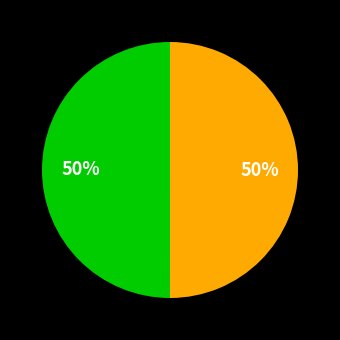

To the nearest percent, what is the average slice percentage?

50%